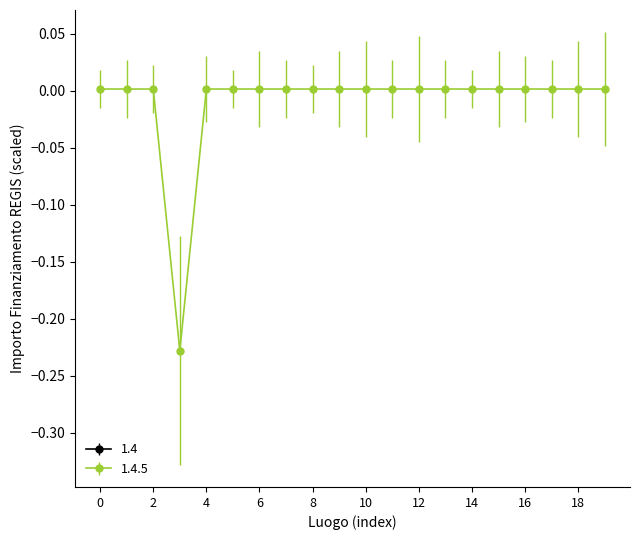

True or false: the data has more than 0 interior local peaks.

False